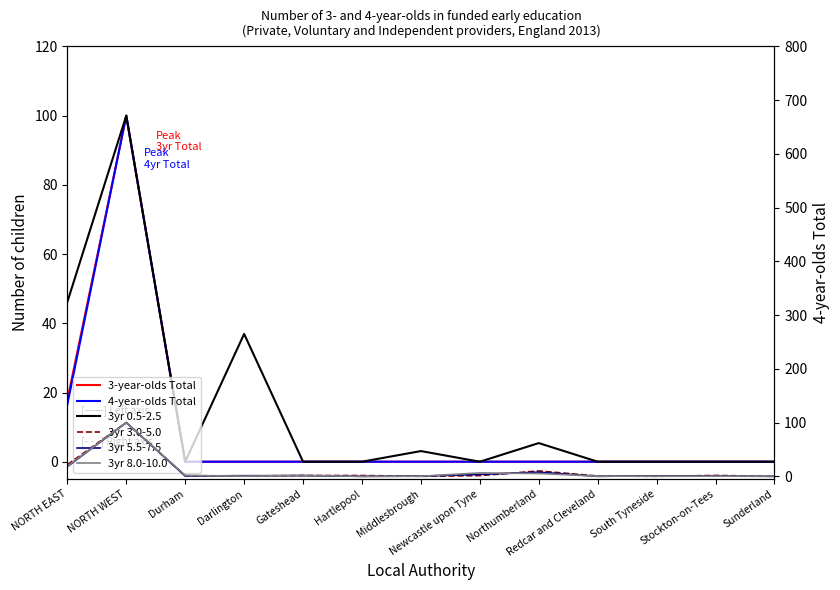

The 4-year-olds Total series shows -54.2 at Newcastle upon Tyne. True or false?

False